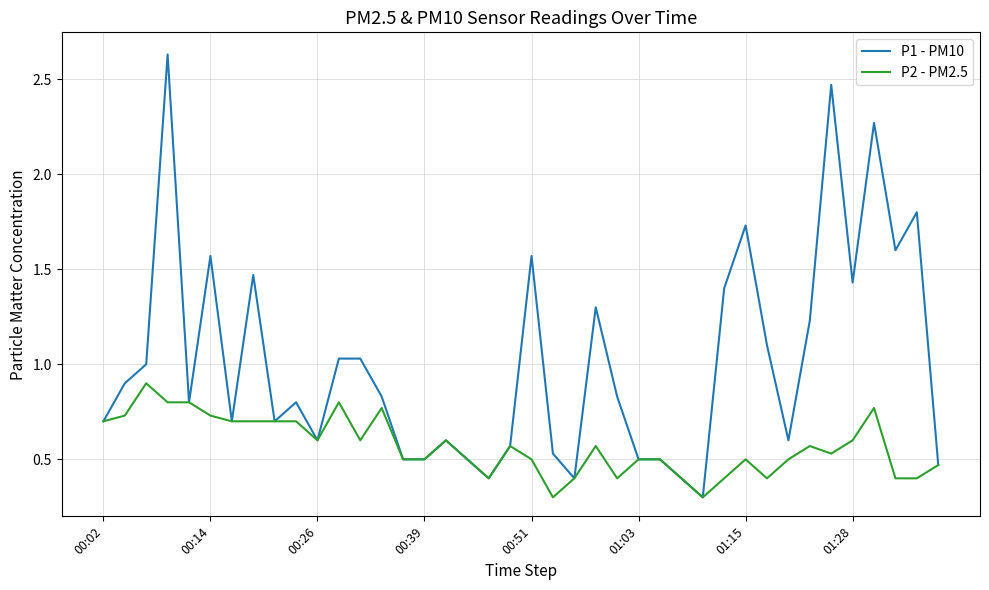

What is the minimum value shown in the chart?

0.3